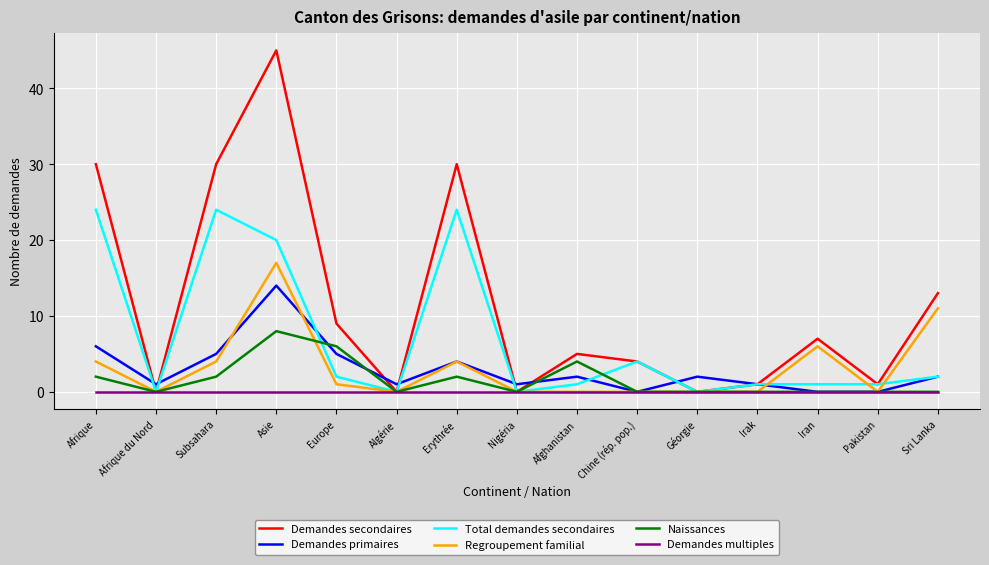

True or false: Regroupement familial has a value of 0 at Pakistan.

True